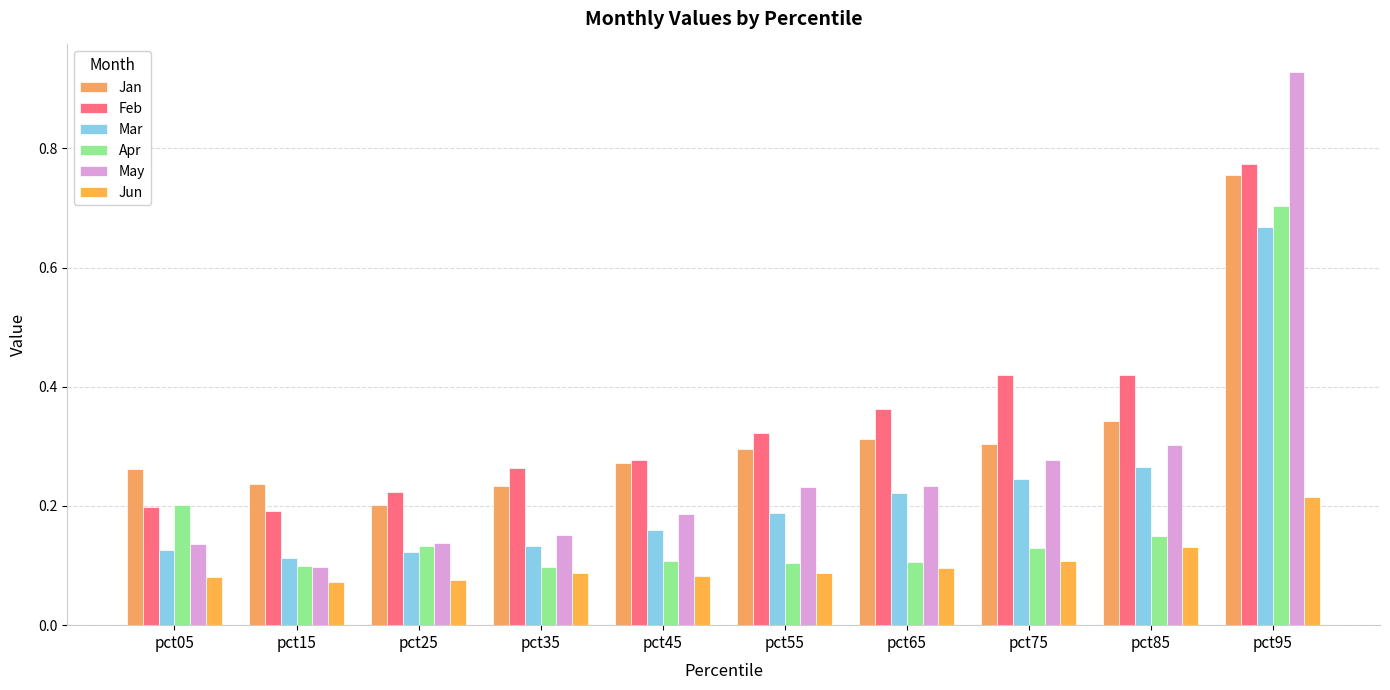

What is the difference between the highest and lowest values at pct85?

0.3